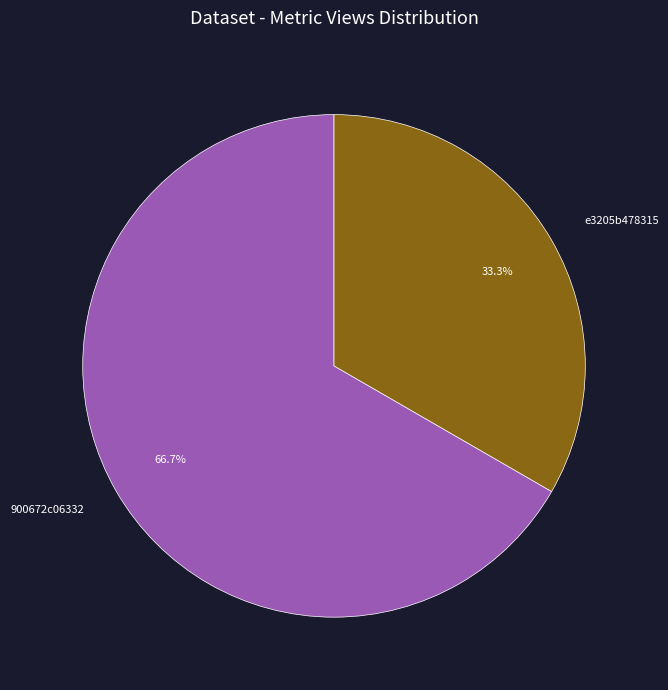

How many segments does this pie chart have?

2